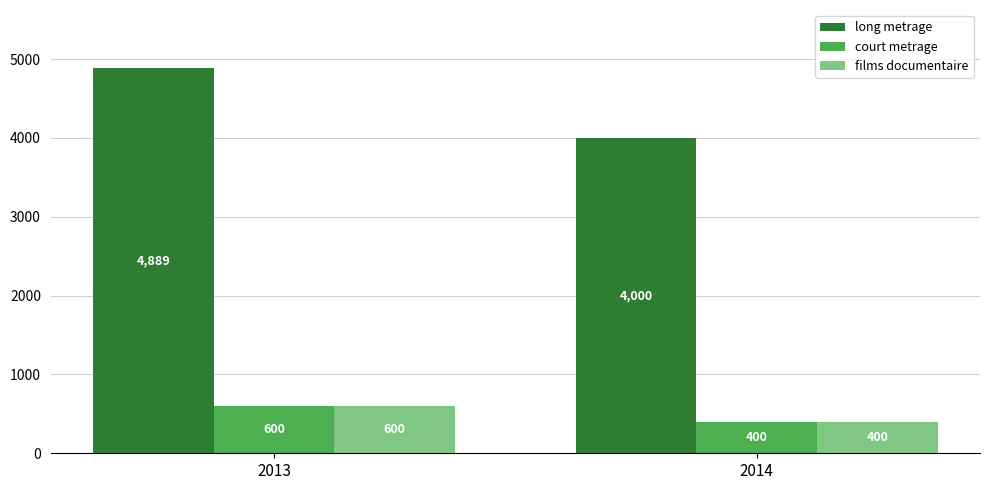

What is the approximate value of court metrage at 2014, to the nearest 10?

400